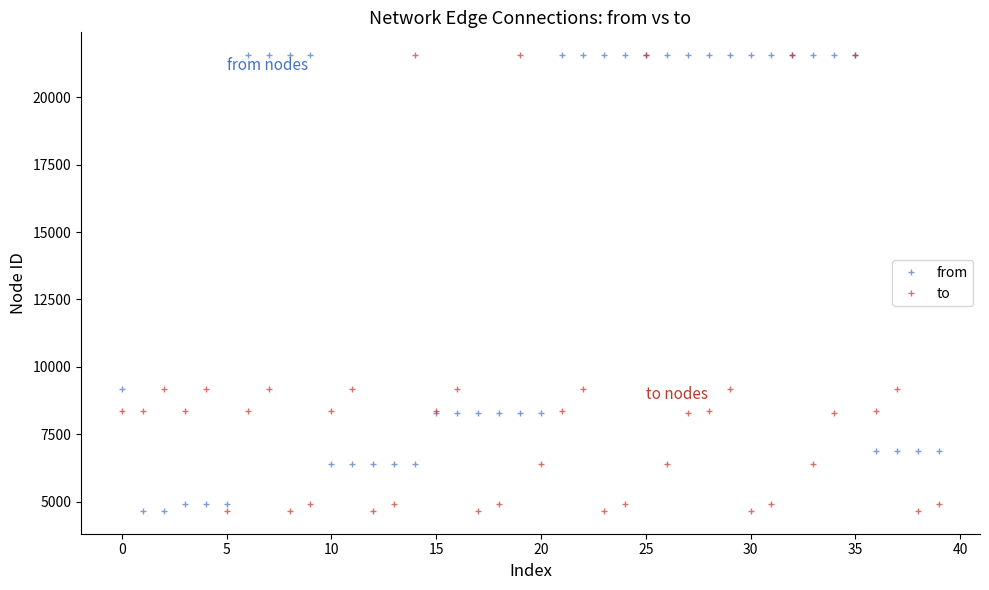

What is the difference between the maximum and second lowest values in the to series?

16910